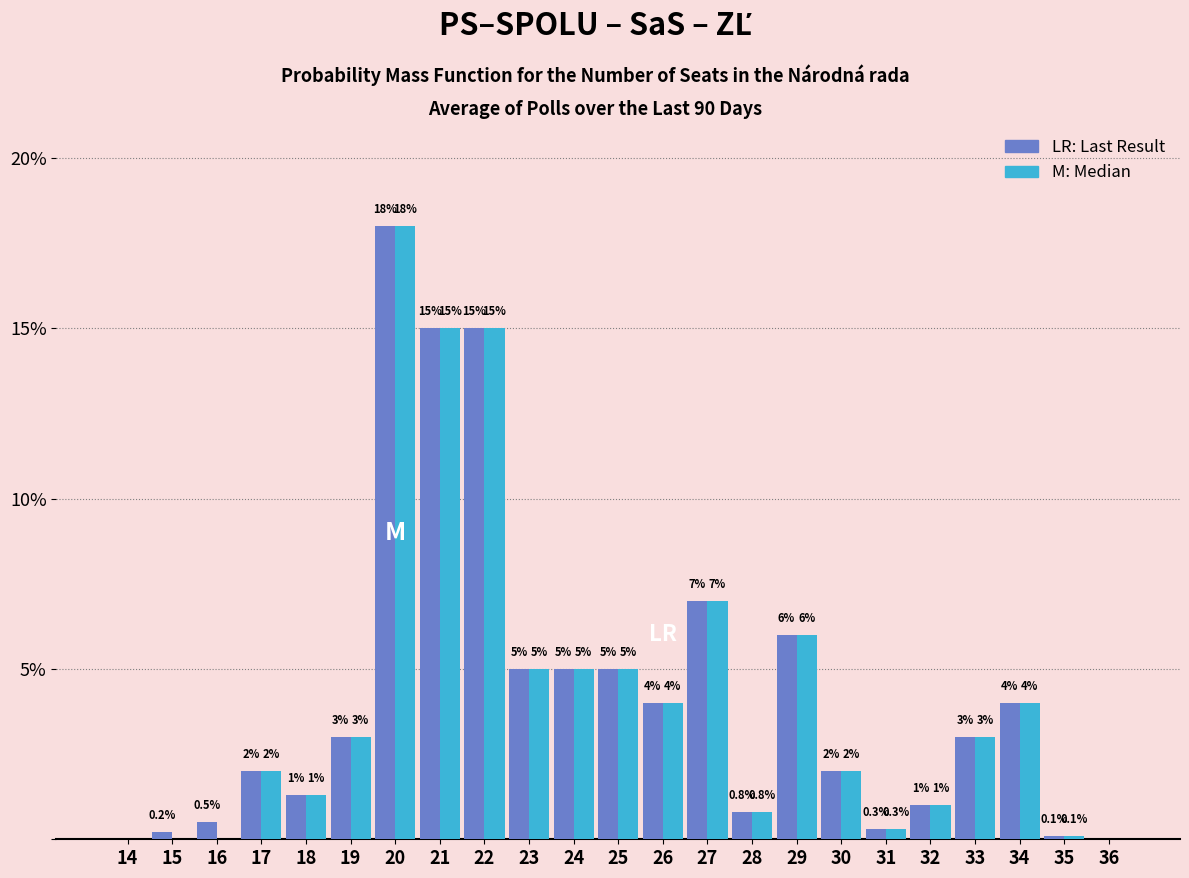

At which category is the sum across all series the highest?

20